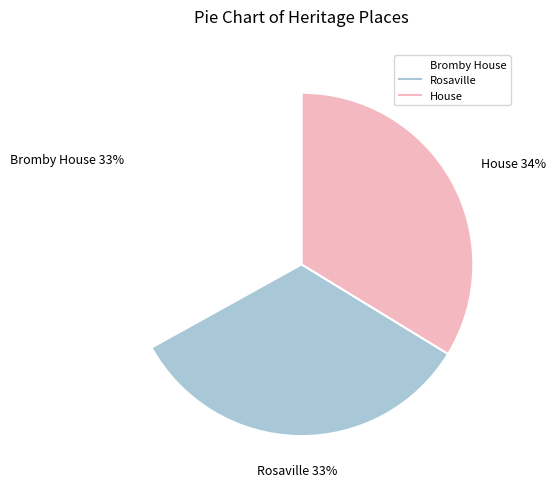

Approximately how many times larger is the value at Bromby House compared to Rosaville?

1.0